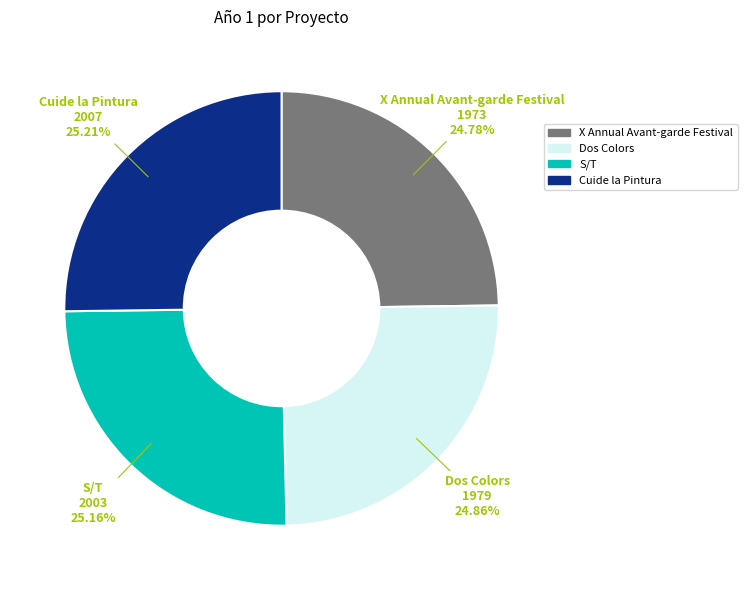

How many slices are in this pie chart?

4